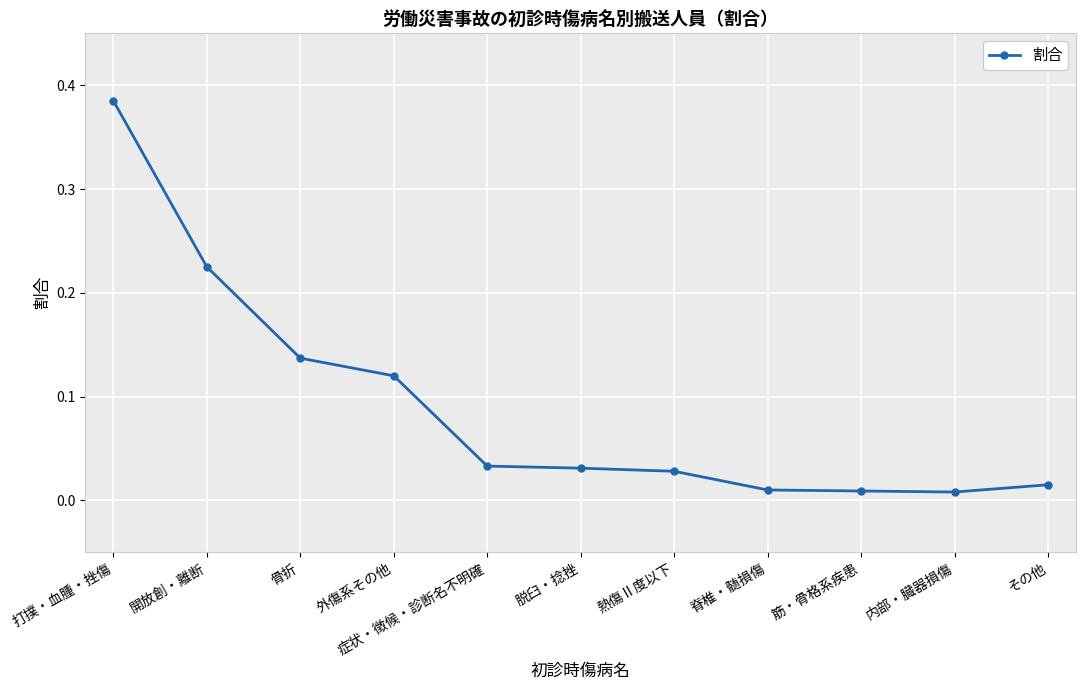

What is the change in value from 骨折 to 熱傷Ⅱ度以下?

-0.1